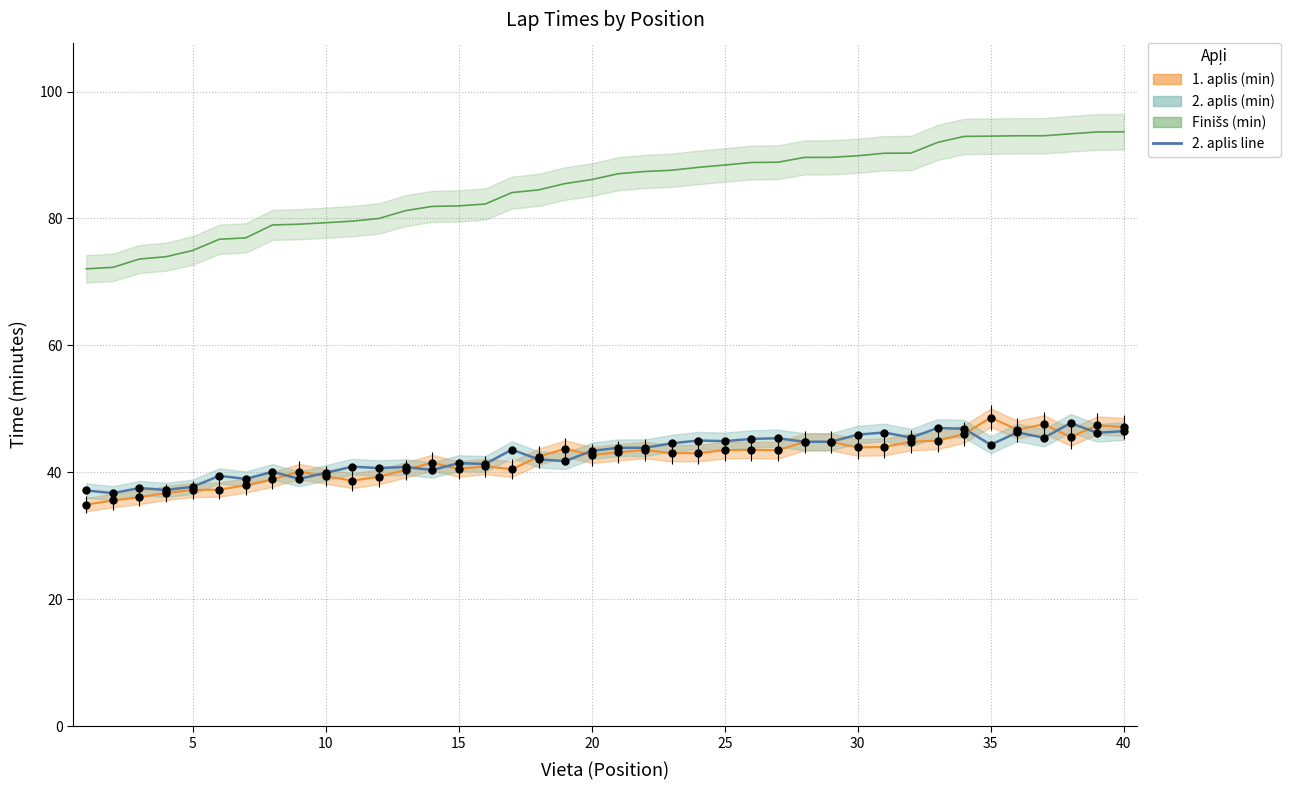

At which category is the sum across all series the highest?

40